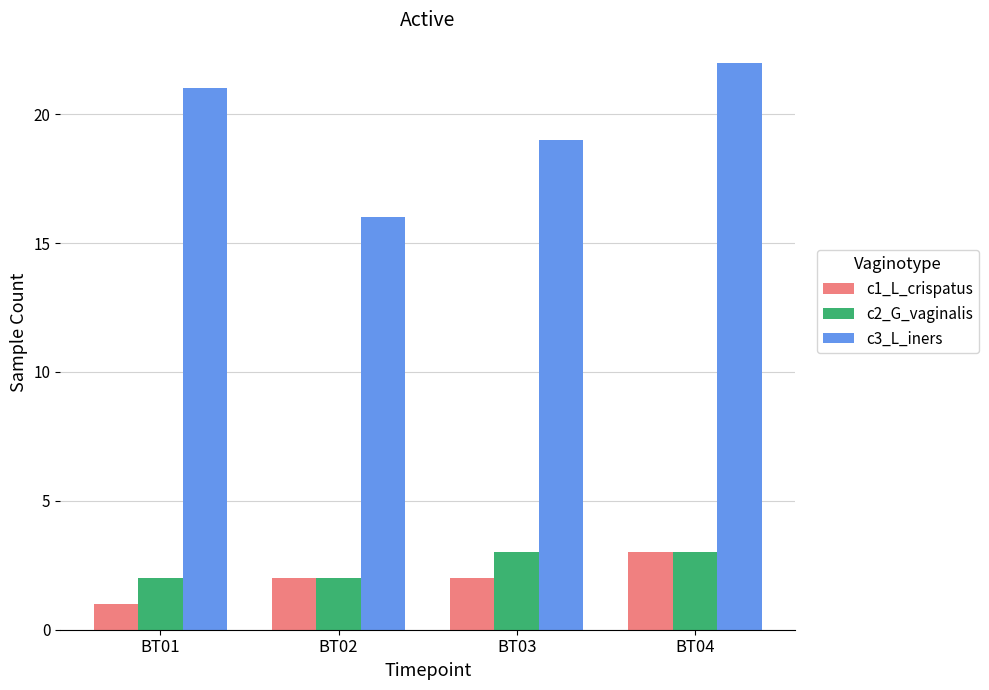

Which series has the widest spread of values?

c3_L_iners